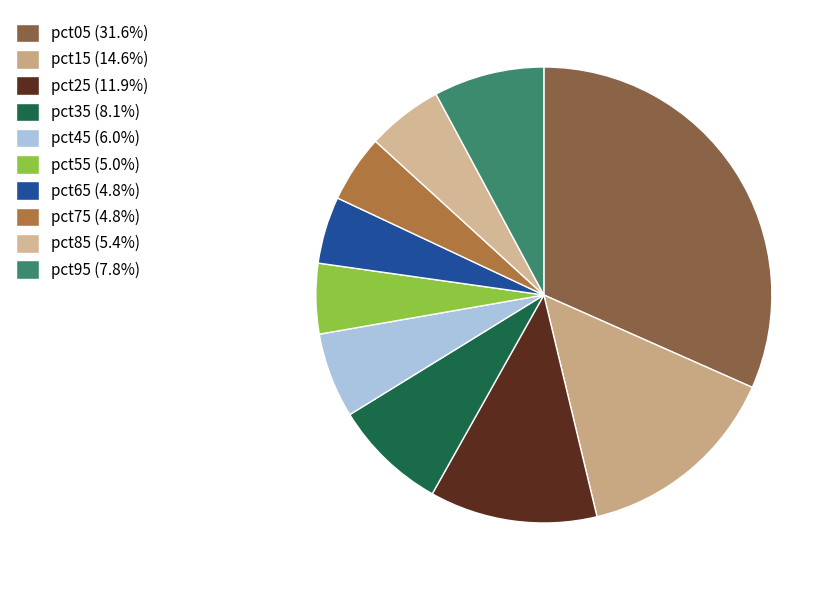

Is there any slice that represents more than half of the pie?

No